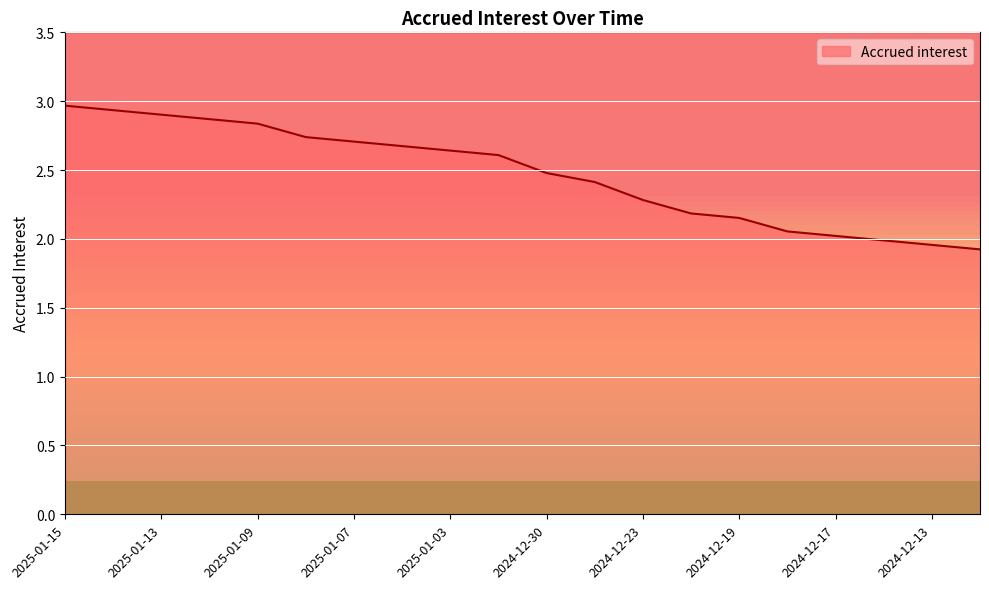

What is the greatest value displayed?

3.0